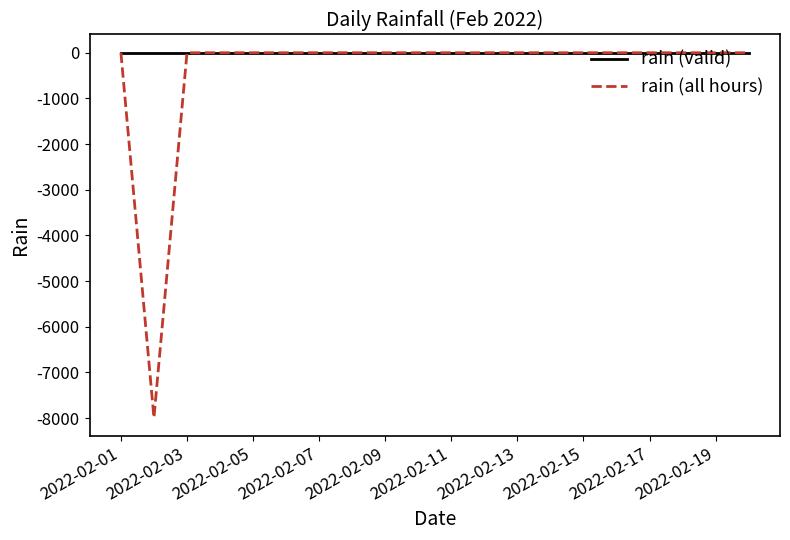

What is the lowest value of the rain (all hours) series?

-7992